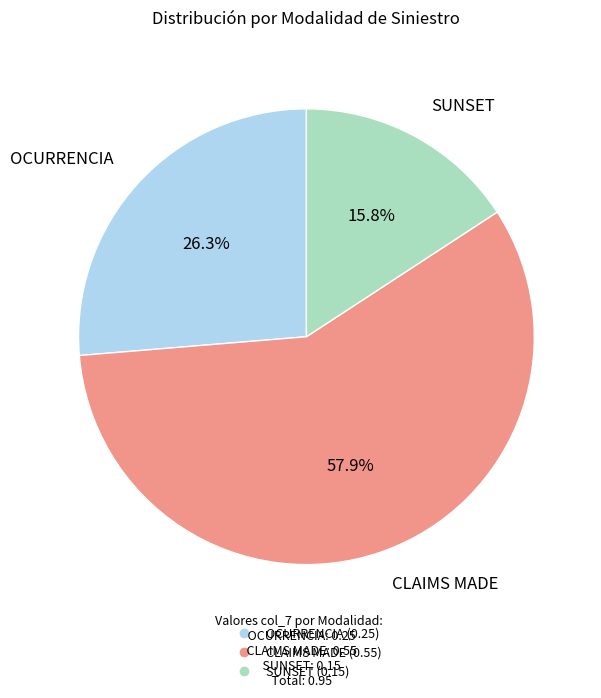

Is there any slice that represents more than half of the pie?

Yes